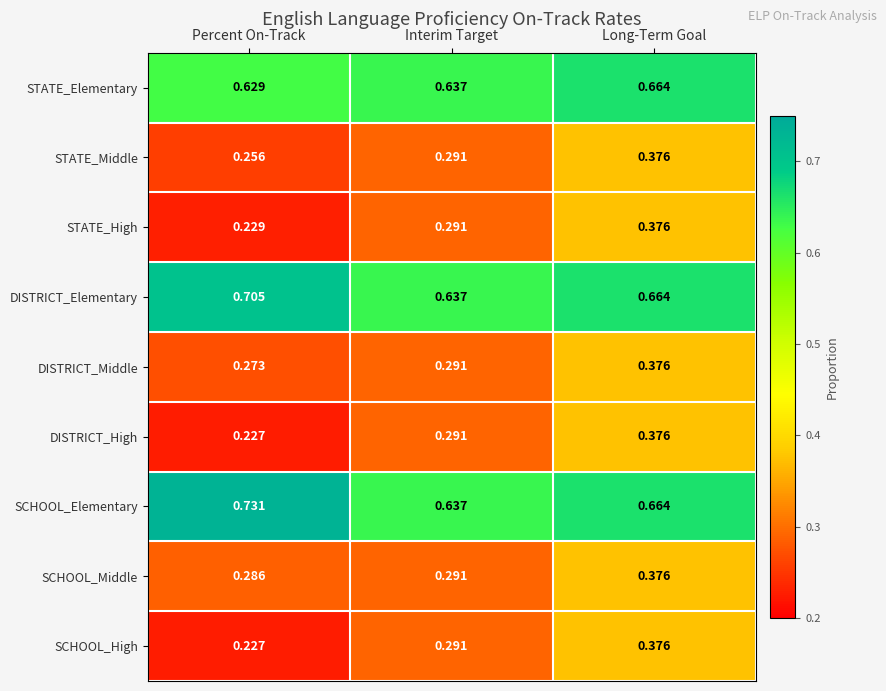

Where is DISTRICT_Middle nearest to the value 0?

Percent On-Track